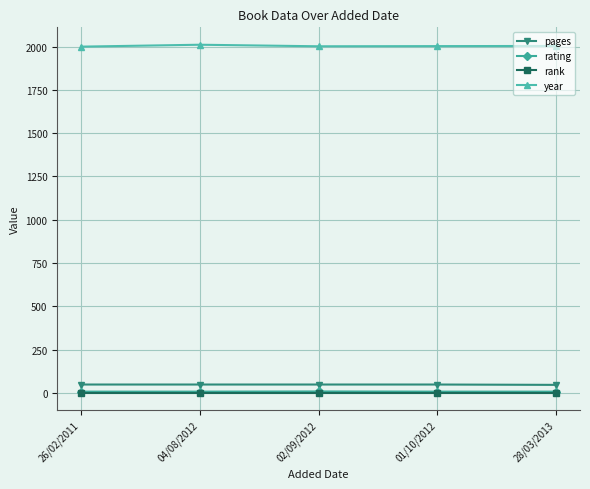

What is the label of the 4th point from the left?

01/10/2012